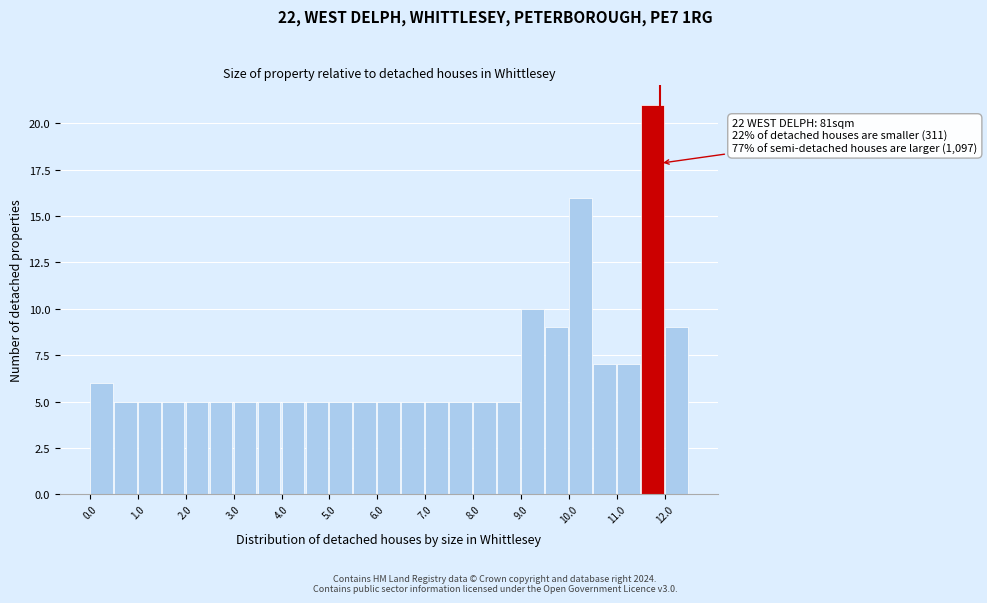

Which range on the x-axis has the tallest bar?

11.5 to 12.0